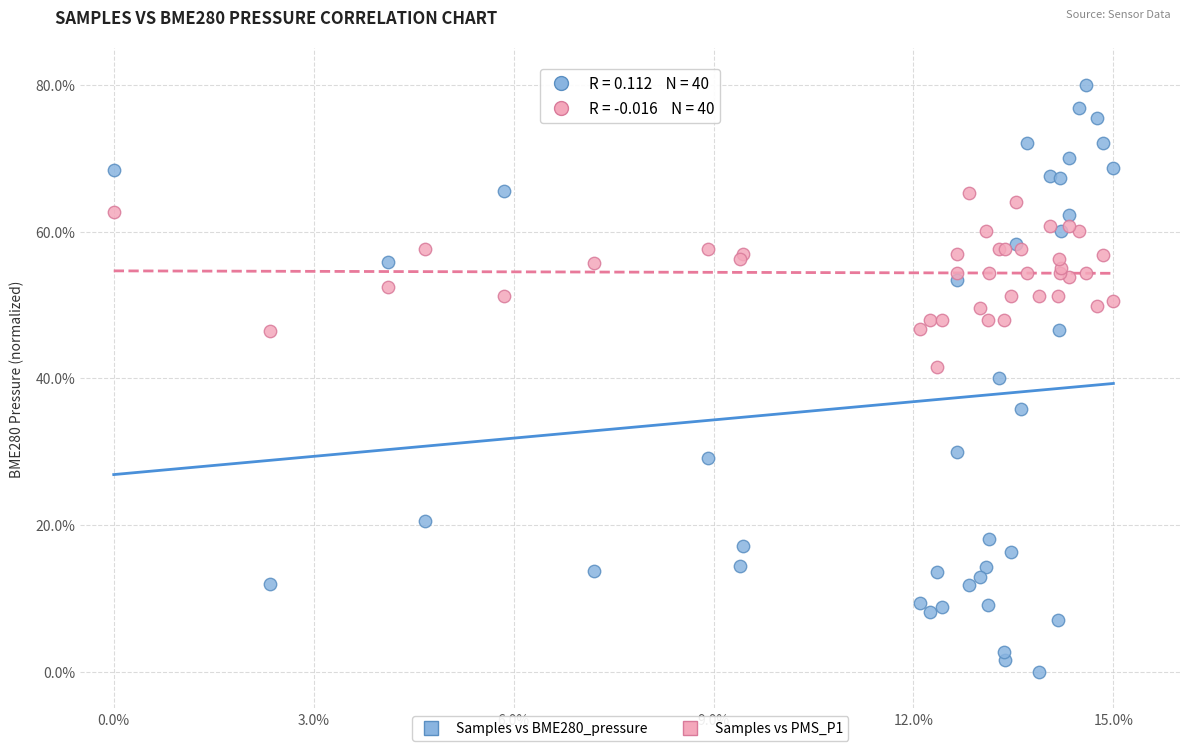

Which series reaches the minimum Y coordinate?

Samples vs BME280_pressure